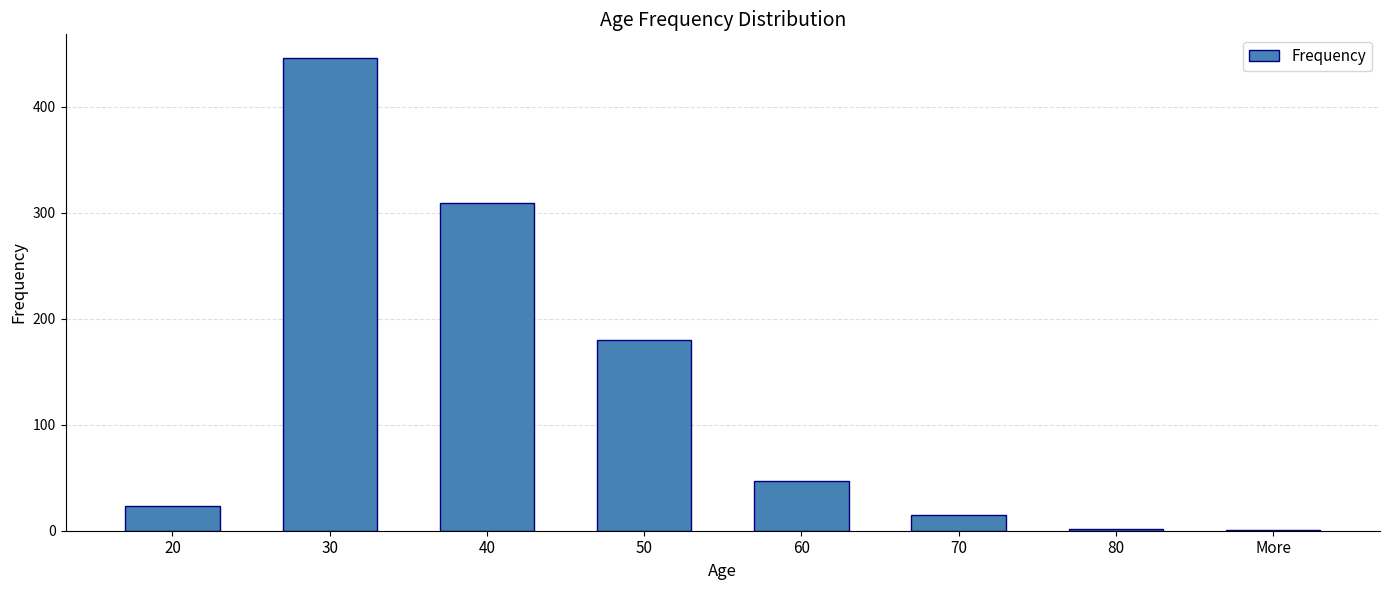

What is the sum of all values?

1023